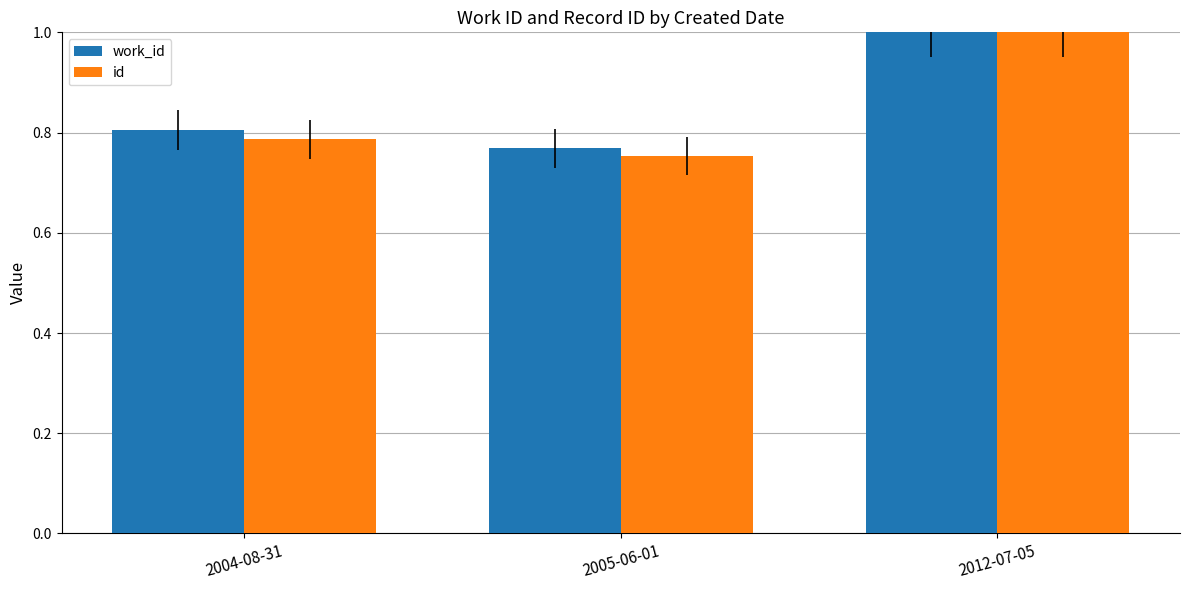

Rank the categories by id value from highest to lowest.

2012-07-05, 2004-08-31, 2005-06-01